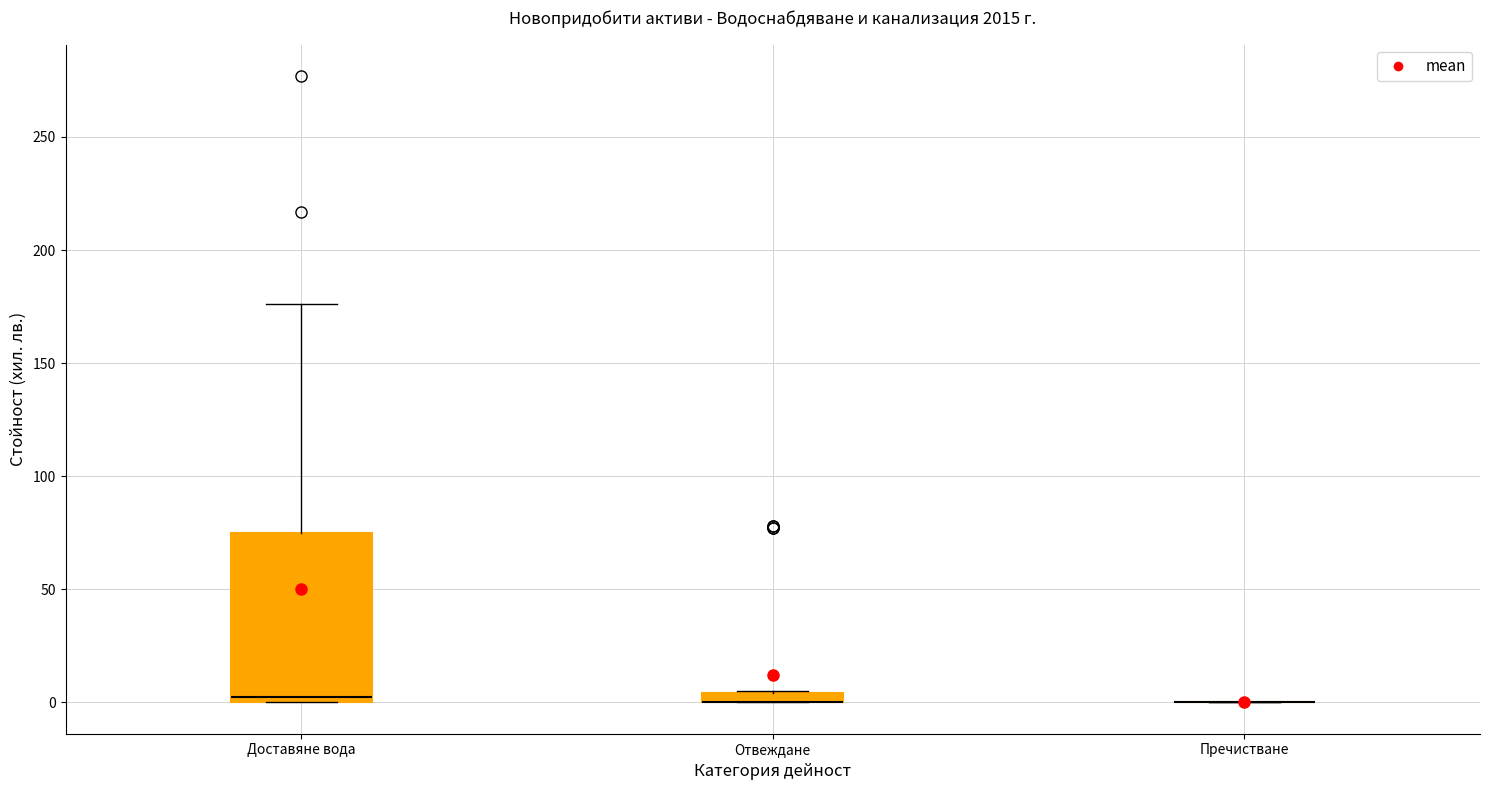

Which box is the tallest, from its lower edge to its upper edge?

Доставяне вода